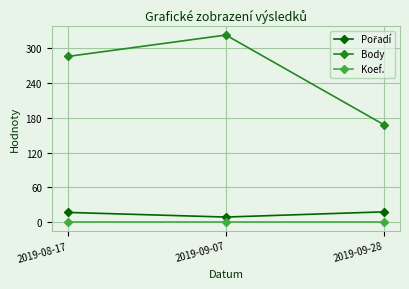

At which label is Body closest to 245?

2019-08-17